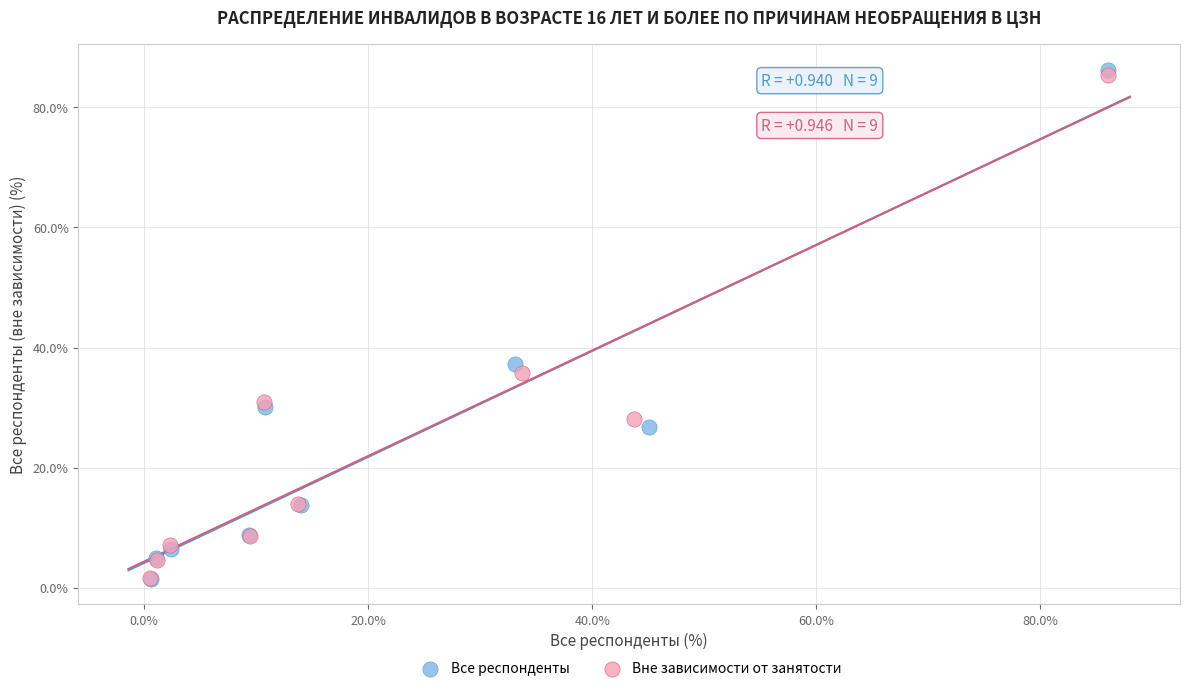

What are all the series names shown in the legend?

Все респонденты, Вне зависимости от занятости